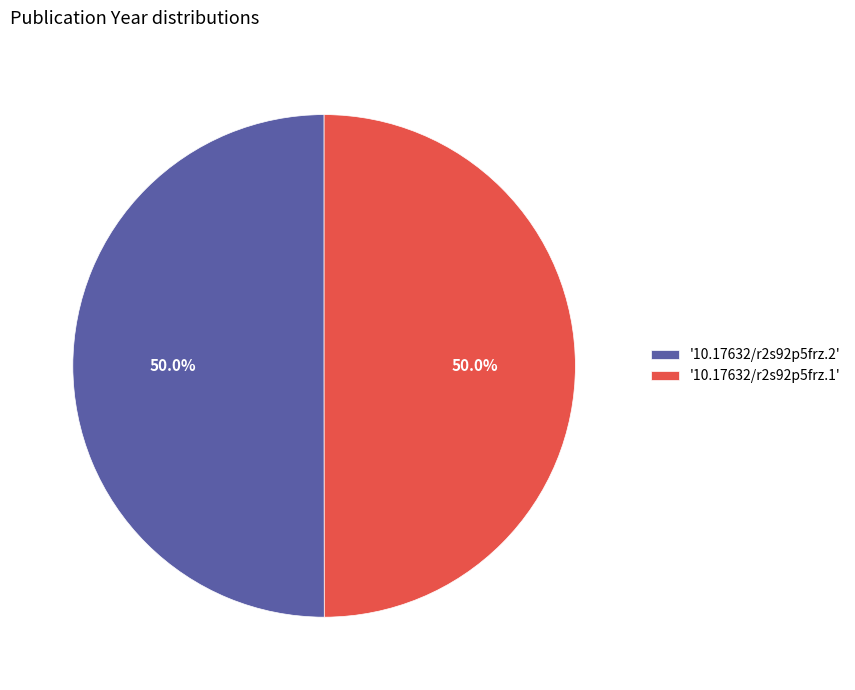

What is the ratio of the value at '10.17632/r2s92p5frz.1' to the value at '10.17632/r2s92p5frz.2'?

1.0